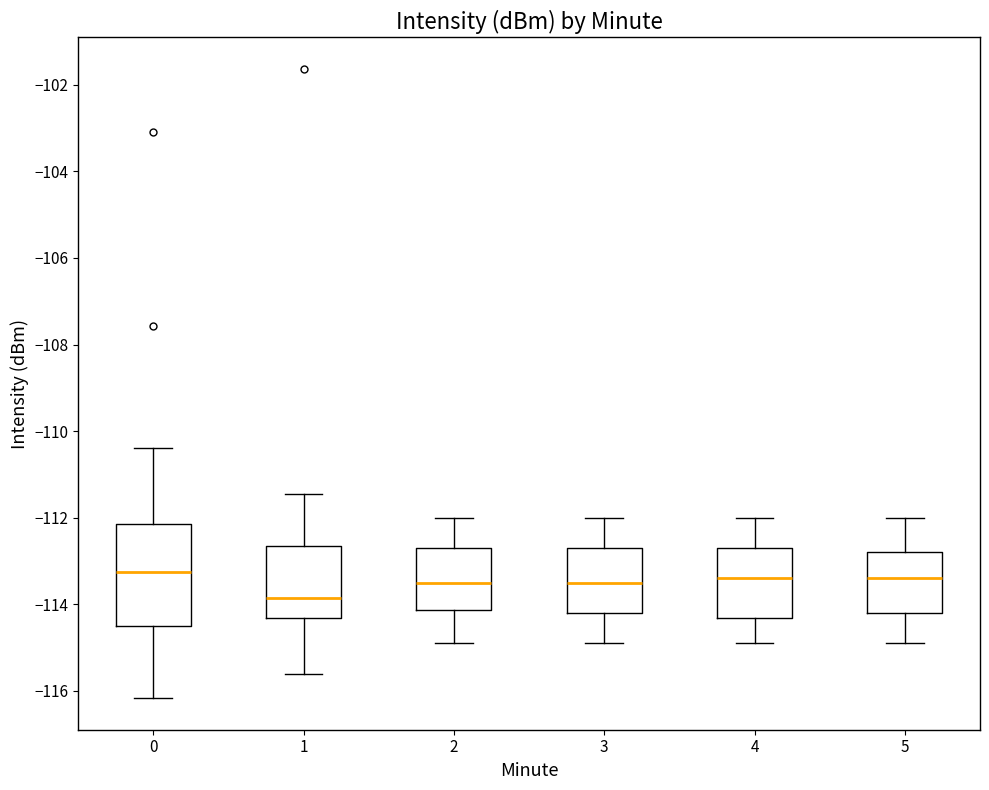

Reading left to right, transcribe this box plot: for each box, give where its median line is, the range the box spans, and where its two whiskers end, as read against the y-axis. The values are not printed on the chart, so give them approximately, as read against the axis.

0: median -113.2, box -114.6 to -112.2, whiskers -116.2 to -110.4
1: median -113.8, box -114.4 to -112.6, whiskers -115.6 to -111.4
2: median -113.6, box -114.2 to -112.8, whiskers -115.0 to -112.0
3: median -113.6, box -114.2 to -112.8, whiskers -115.0 to -112.0
4: median -113.4, box -114.4 to -112.8, whiskers -115.0 to -112.0
5: median -113.4, box -114.2 to -112.8, whiskers -115.0 to -112.0